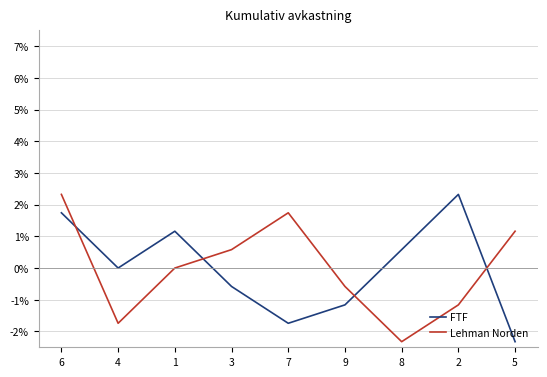

What is the total value across all series at 2?

1.2